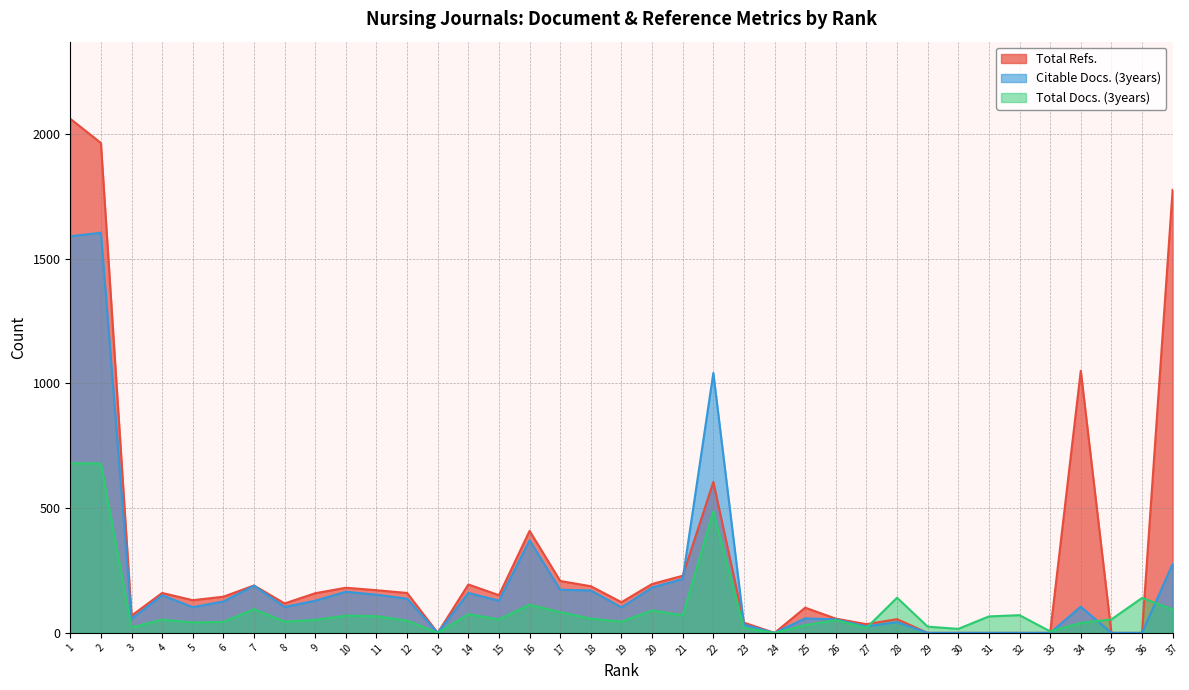

At which label does Total Refs. reach its minimum?

13